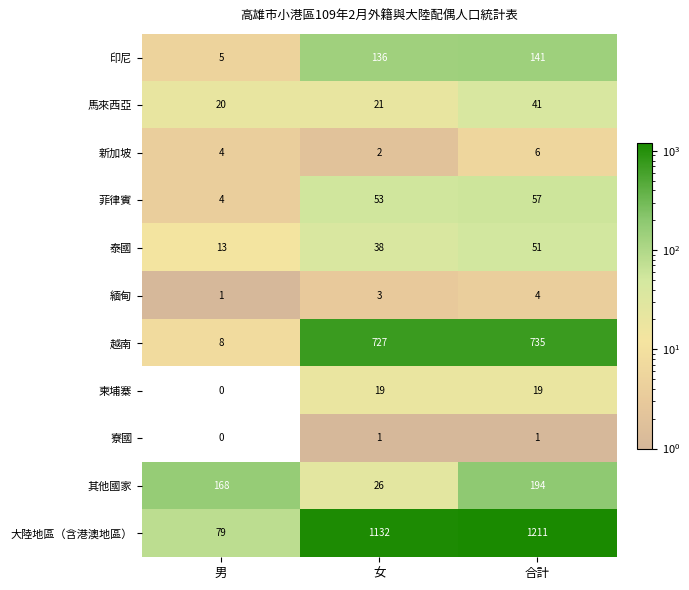

Rank the series by their maximum value, from highest to lowest.

大陸地區（含港澳地區）, 越南, 其他國家, 印尼, 菲律賓, 泰國, 馬來西亞, 柬埔寨, 新加坡, 緬甸, 寮國